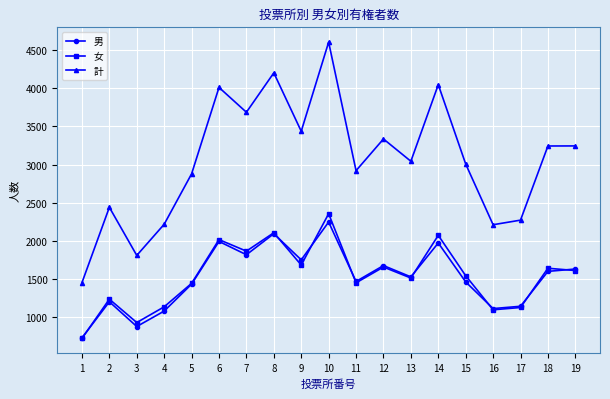

True or false: 男 and 計 intersect in this chart.

False